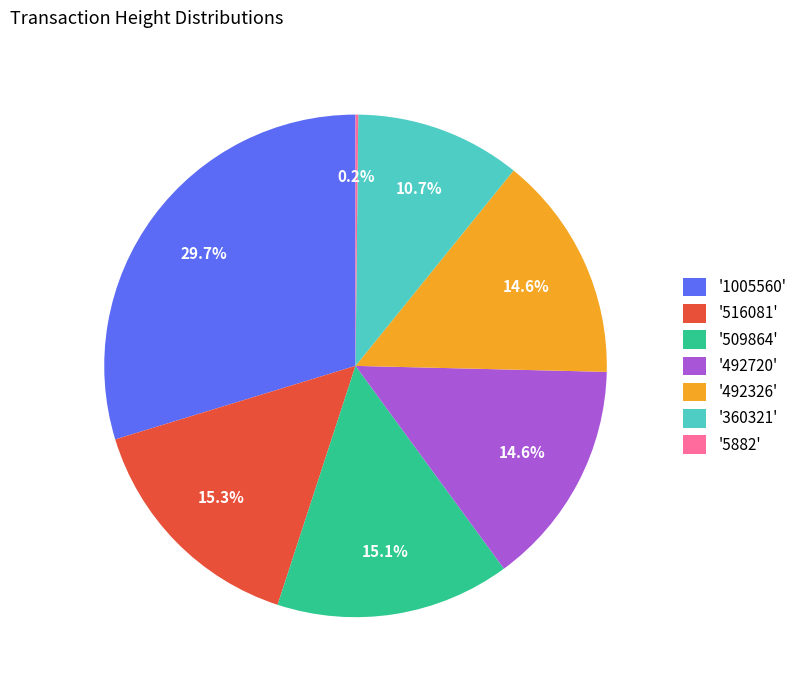

Which has a higher value, '492326' or '360321'?

'492326'